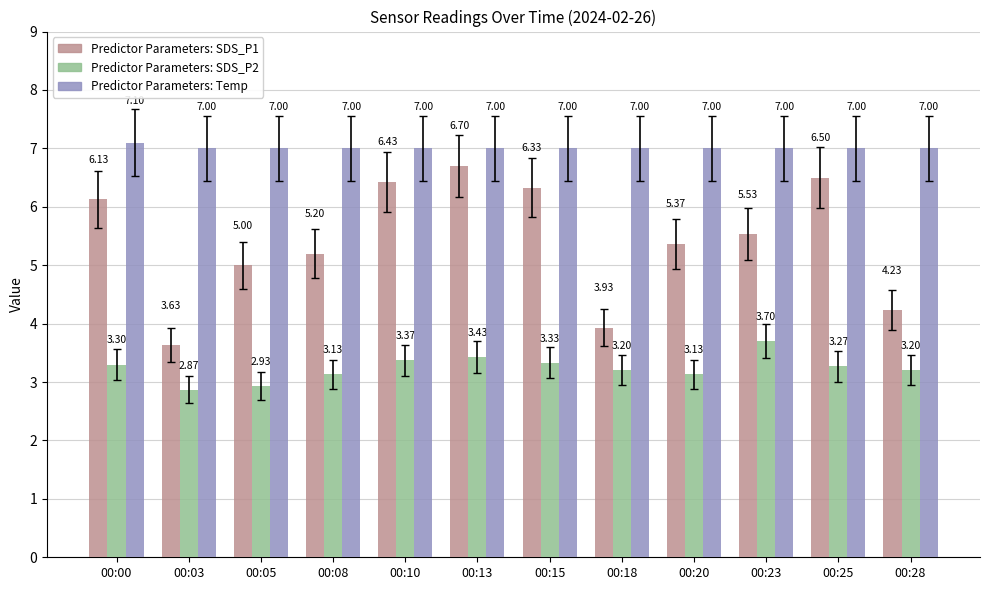

What is the total value across all series at 00:13?

17.1